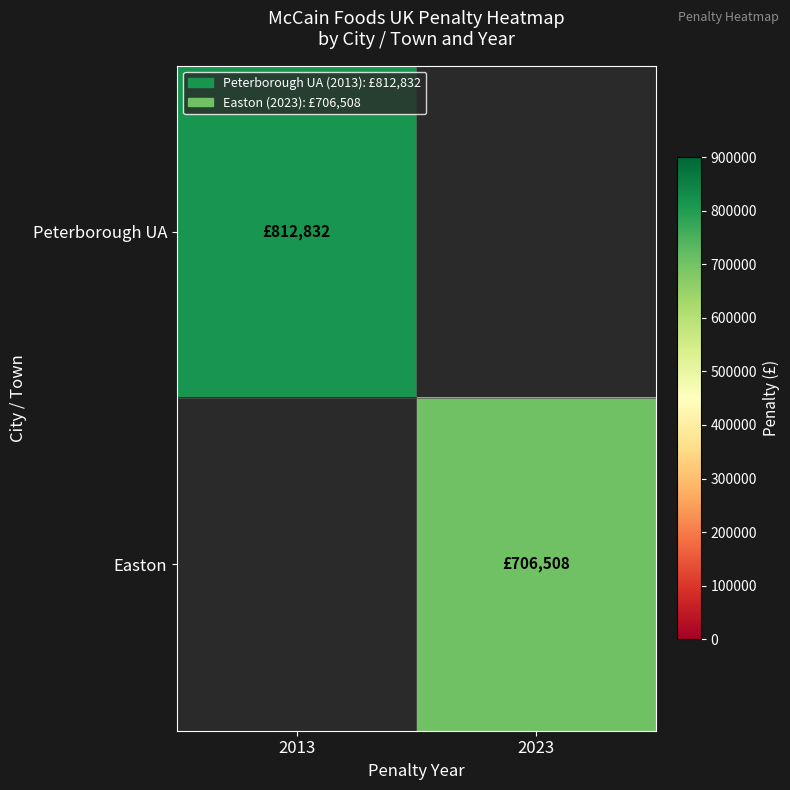

At which category does the chart reach its peak across all series?

2013